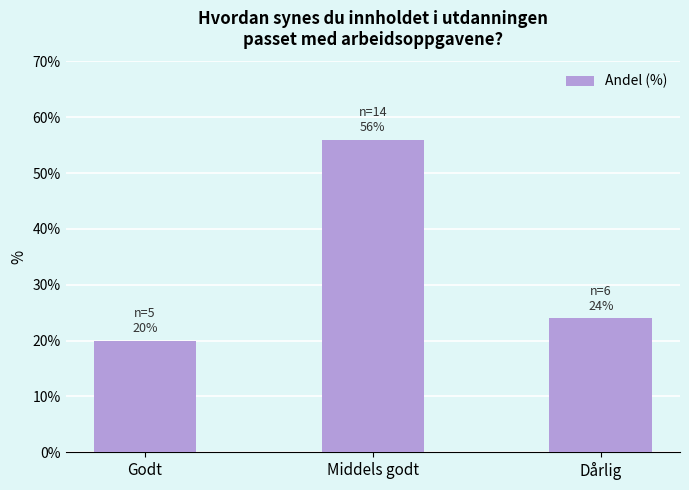

Reading left to right, list all the values displayed in this chart.

20	56	24